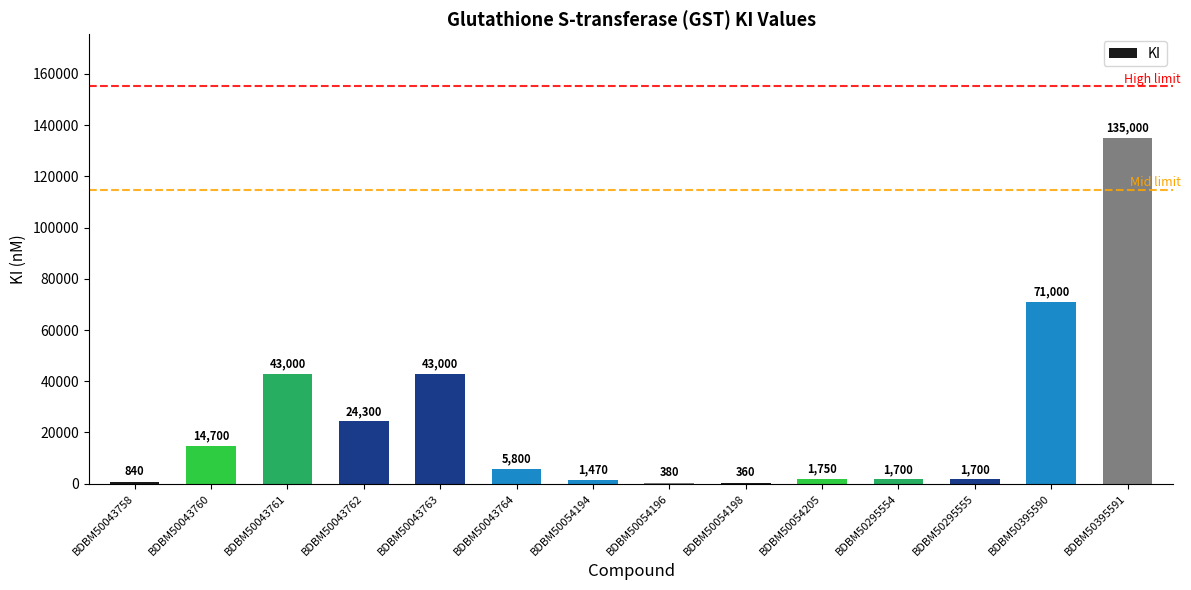

What value does the data have at BDBM50395590, to the nearest 10?

71000